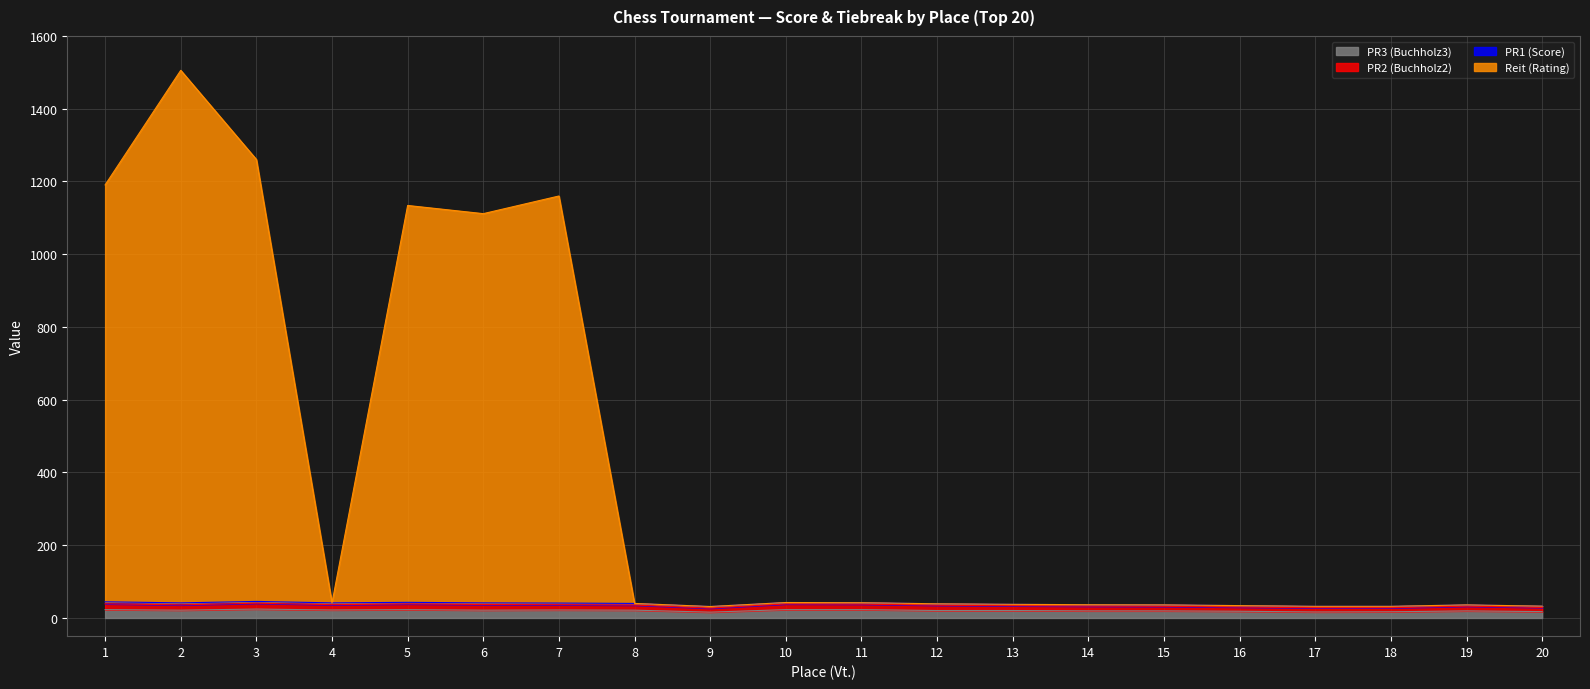

The value of PR2 (Buchholz2) at 6 is 37.0. True or false?

True